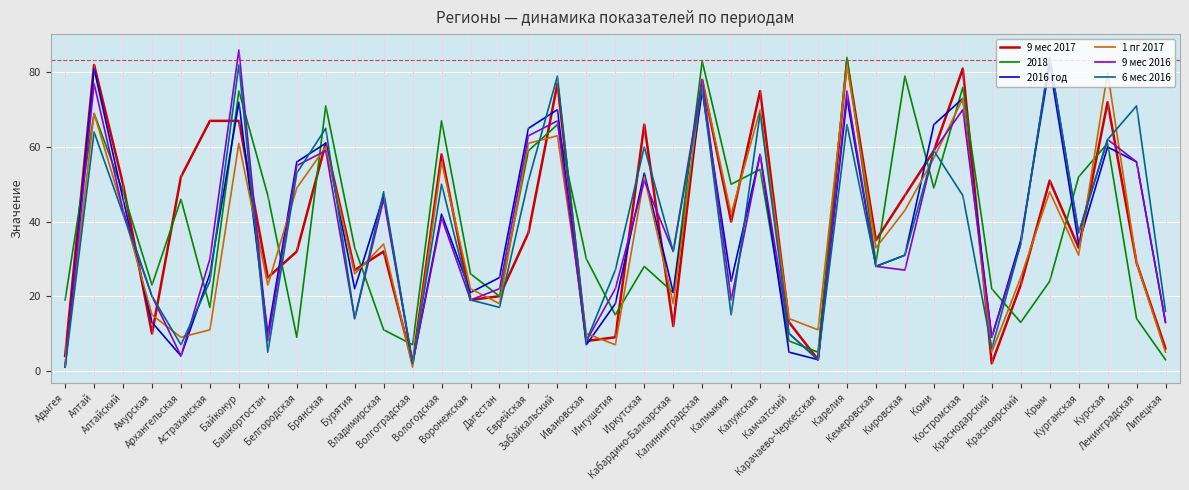

Is this an area chart (filled region under the line)?

No